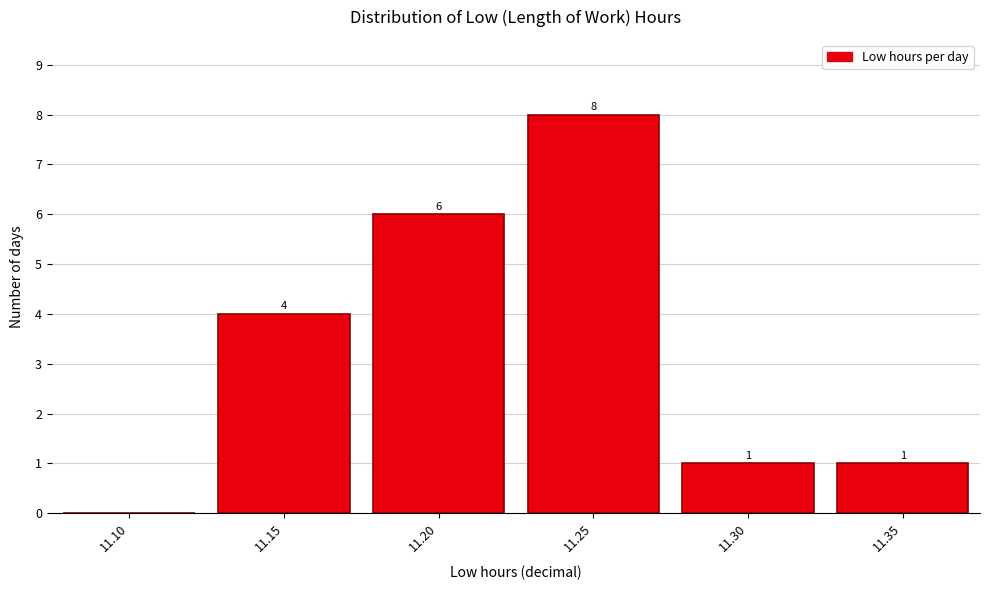

Reading left to right, list all the values displayed in this chart.

11.10=0	11.15=4	11.20=6	11.25=8	11.30=1	11.35=1